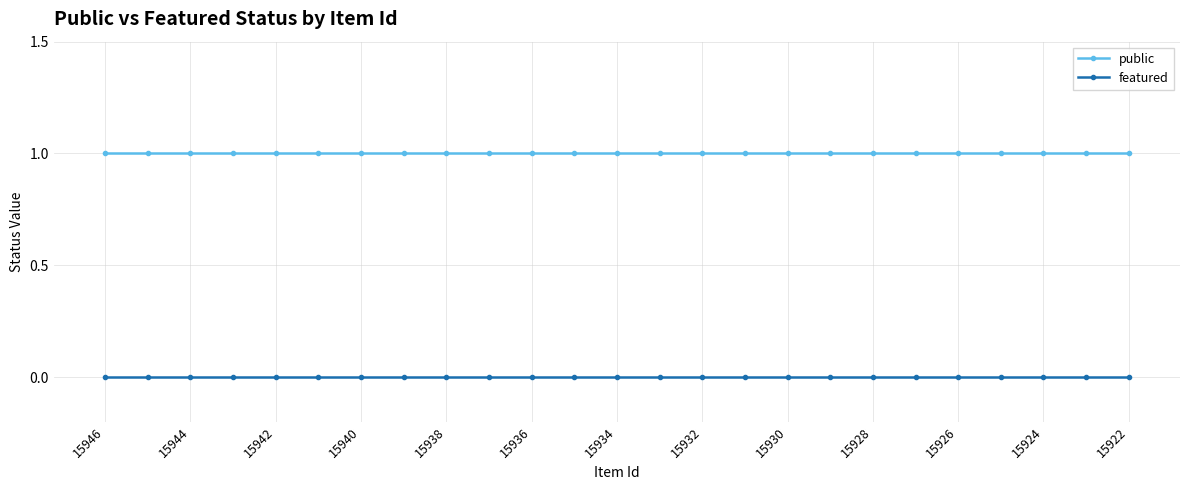

At how many categories does at least one series exceed 0?

25